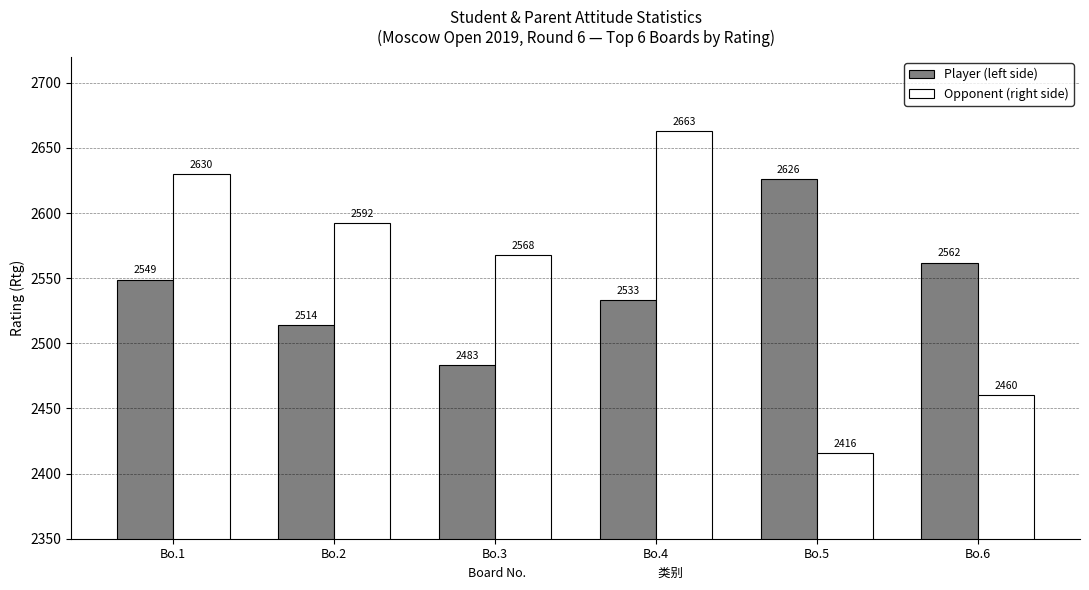

What is the approximate value of Player (left side) at Bo.3, to the nearest 5?

2485